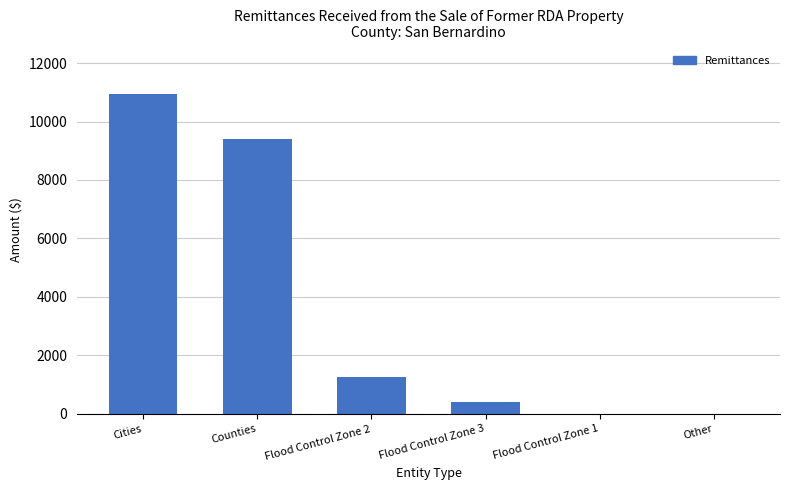

Is it true that the value at Other is -5657.5?

False